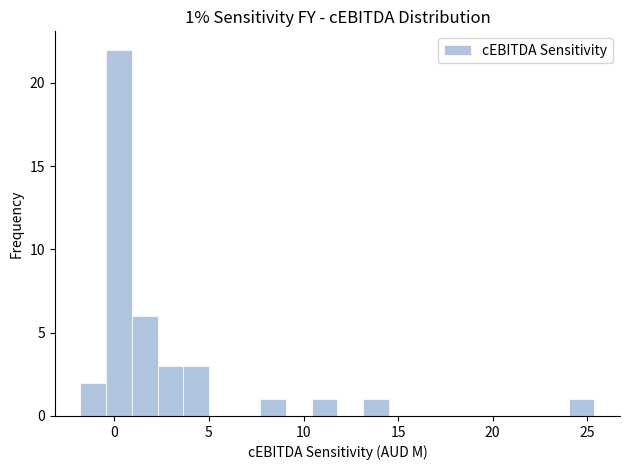

Read against the x-axis, roughly where is the centre of the tallest bar?

0.0